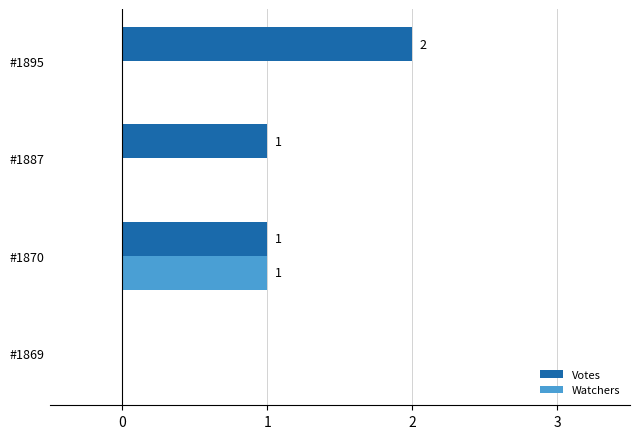

The value of Votes at #1869 is -1. True or false?

False